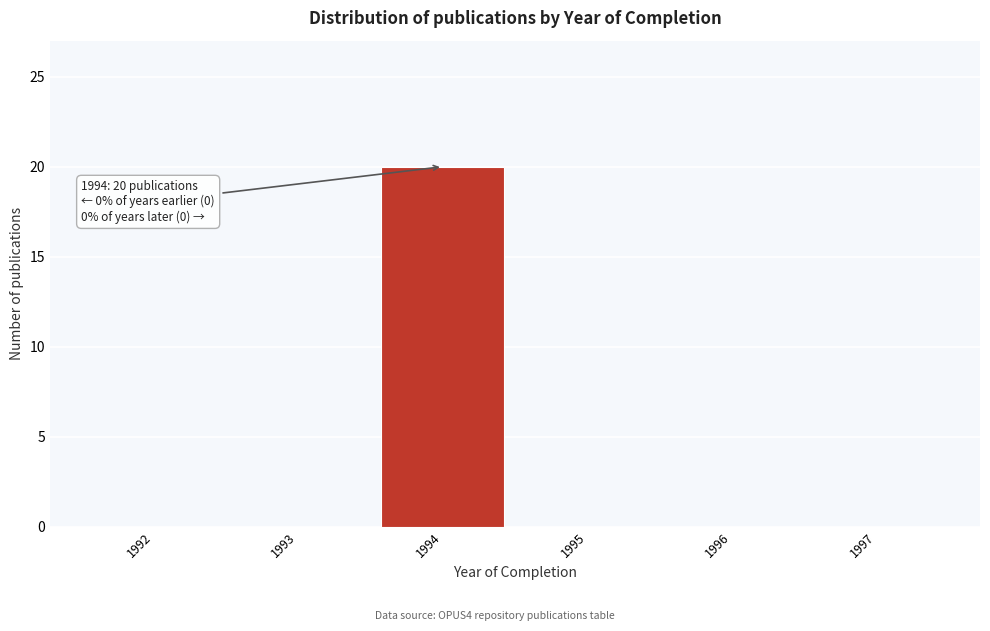

Reading right to left, transcribe all the data shown in this chart.

1997=0	1996=0	1995=0	1994=20	1993=0	1992=0